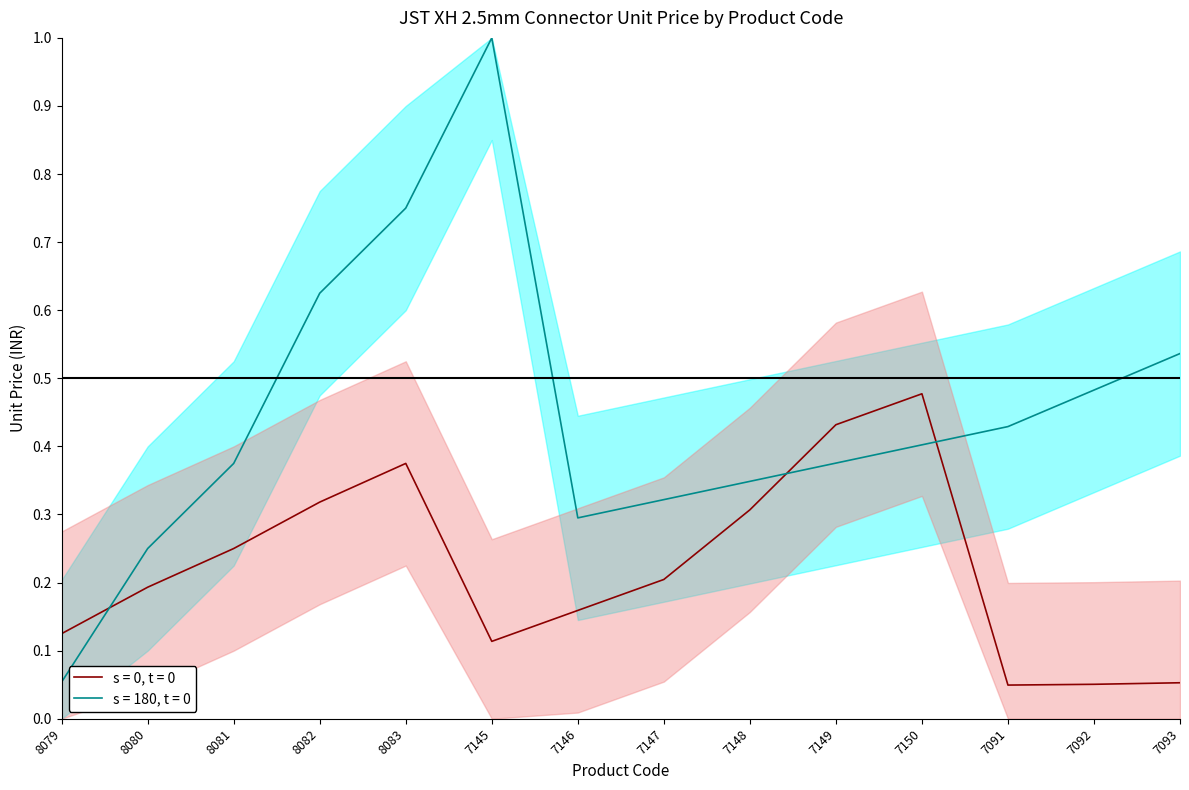

At how many categories does at least one series exceed 0?

14